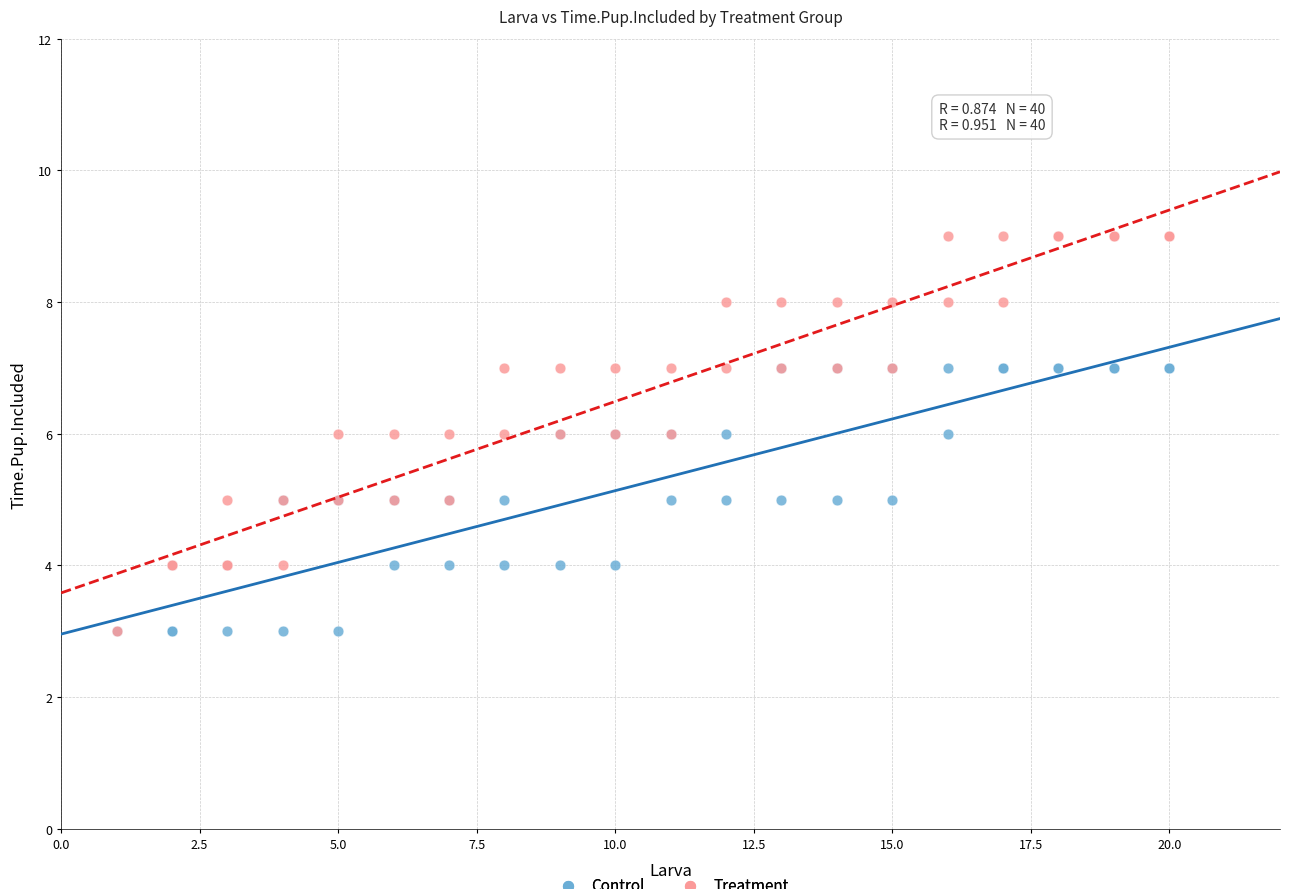

Which series contains the highest Y value?

Treatment